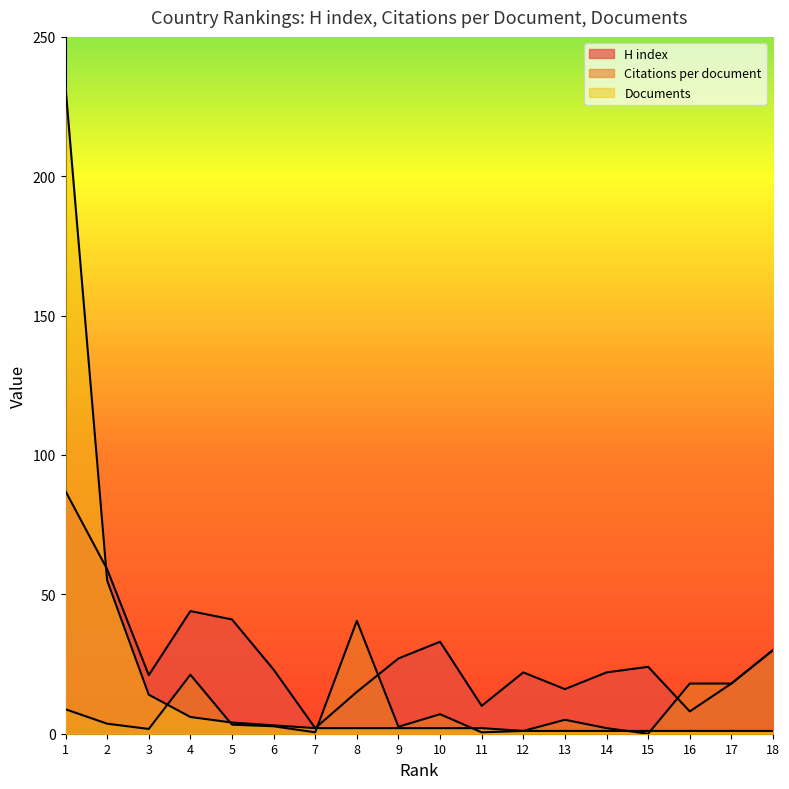

At which category is the sum across all series the highest?

1